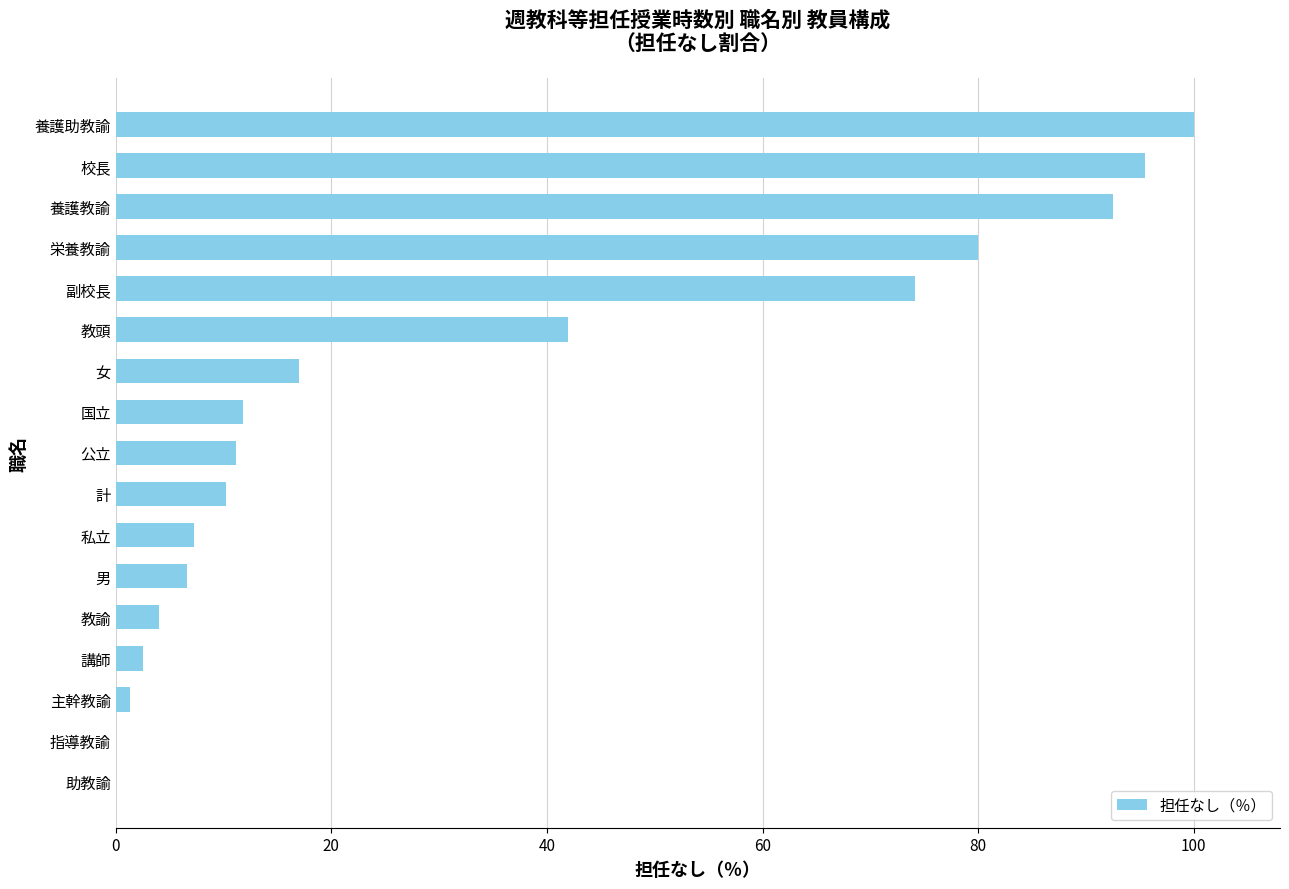

What is the maximum value shown in the chart?

100.0